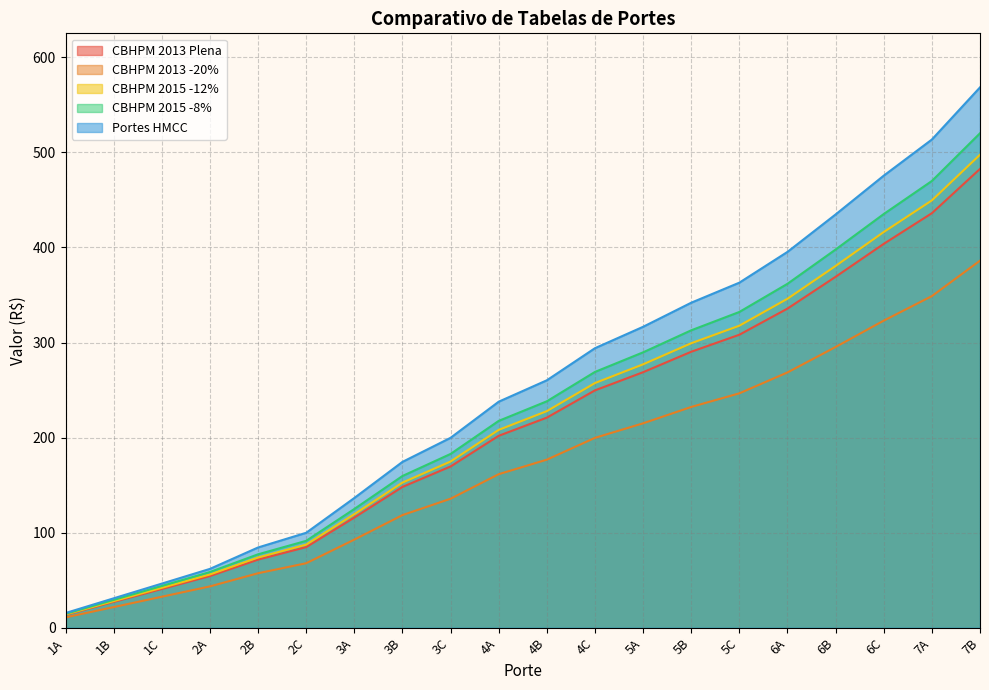

What is the difference between the CBHPM 2015 -12% values at 3B and 2B?

78.8